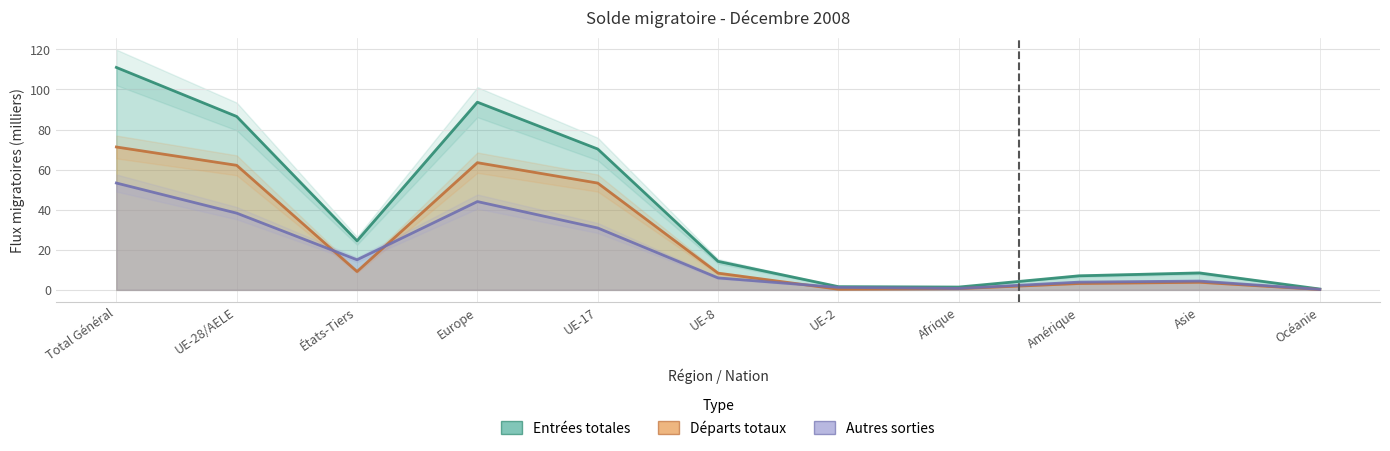

At how many categories does at least one series exceed 84?

3